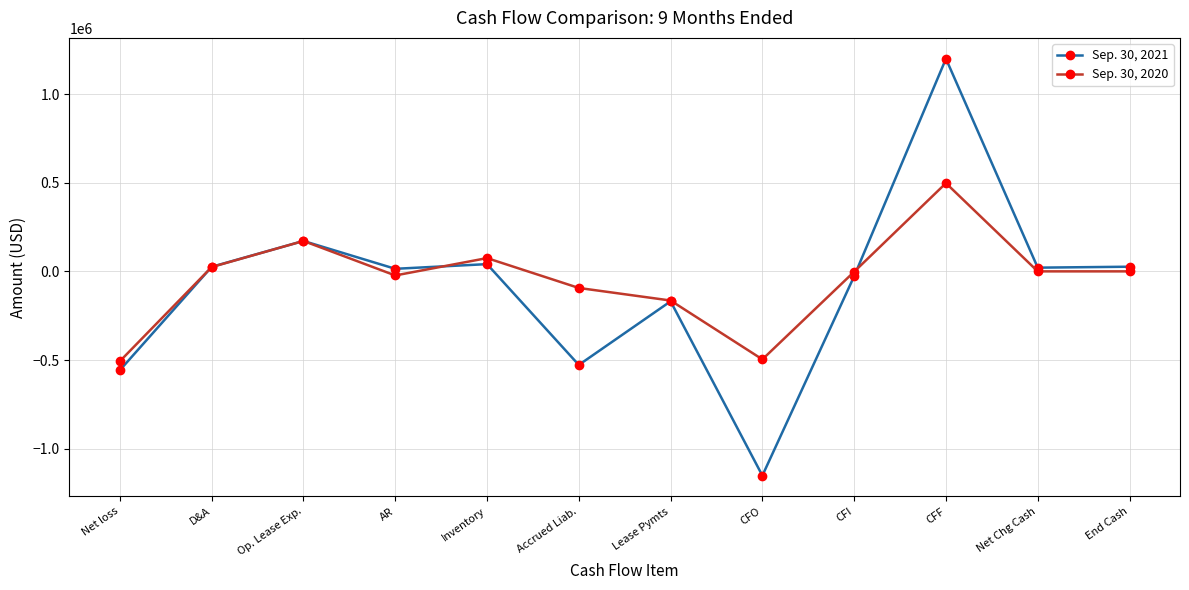

Which series has the largest range (max minus min)?

Sep. 30, 2021